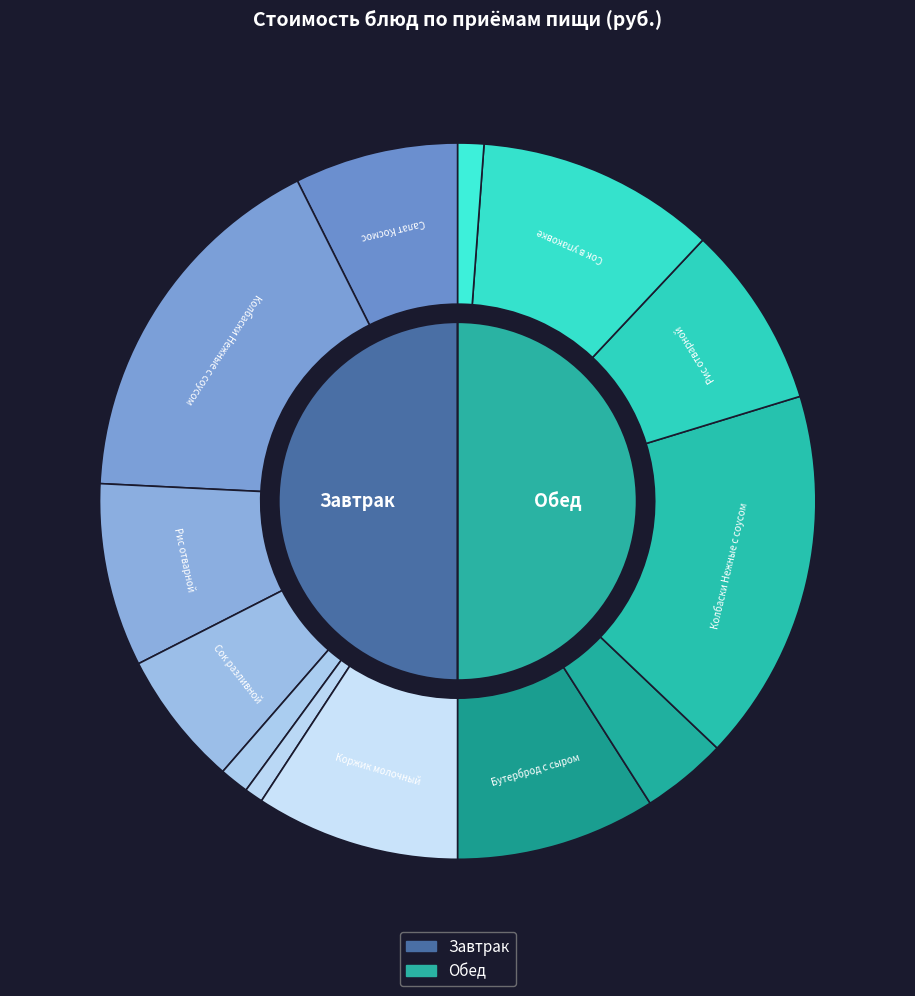

Between Хлеб Дарницкий (завтрак) and Коржик молочный, which series saw the biggest shift?

Завтрак